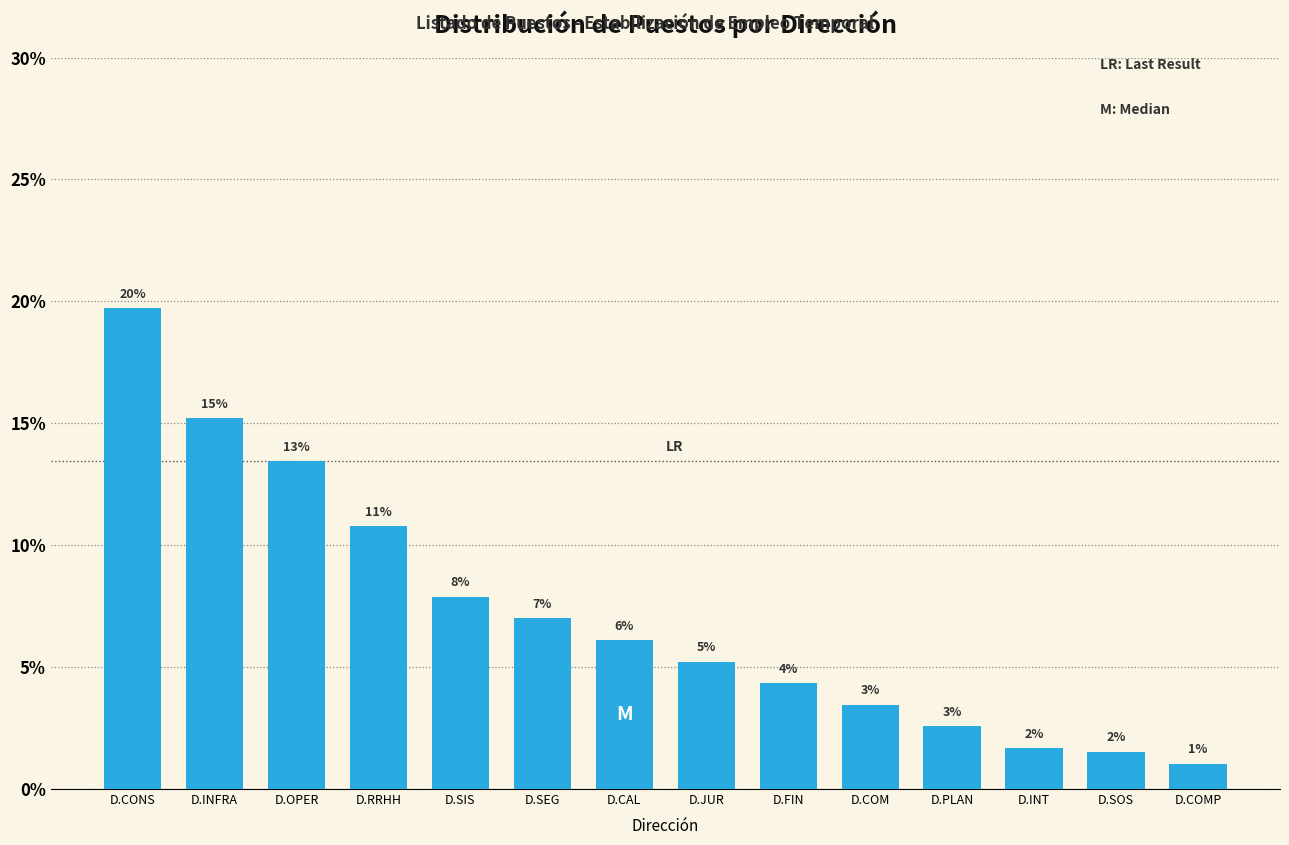

Are the bars horizontal?

No